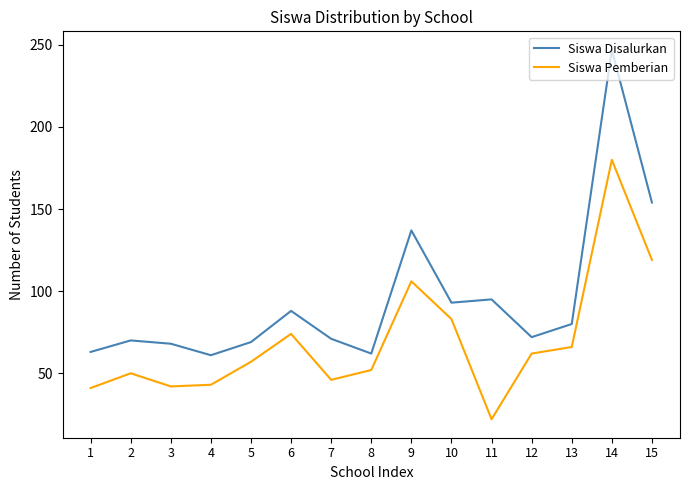

Rank the series by their average value, from highest to lowest.

Siswa Disalurkan, Siswa Pemberian